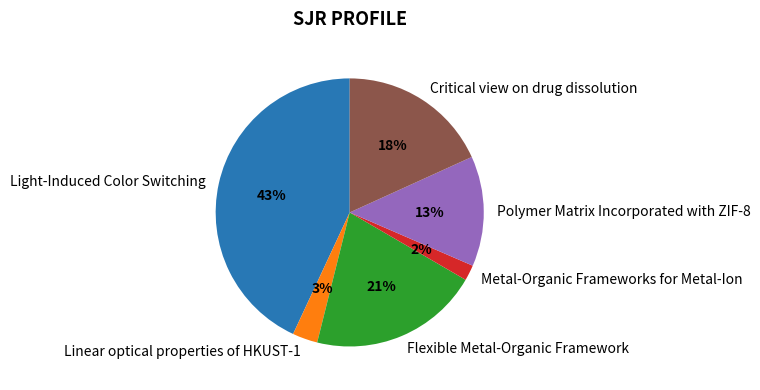

To the nearest percent, what percentage of the pie is Light-Induced Color Switching?

43%